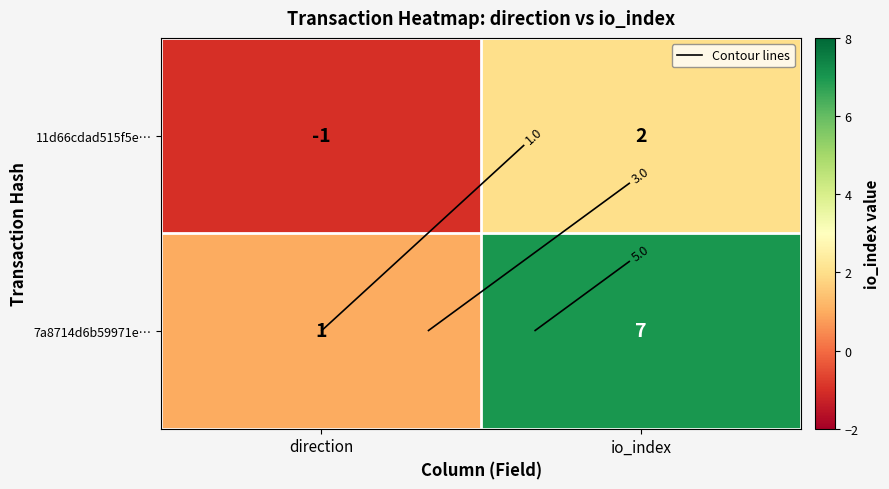

The 7a8714d6b59971e… series shows 7 at io_index. True or false?

True